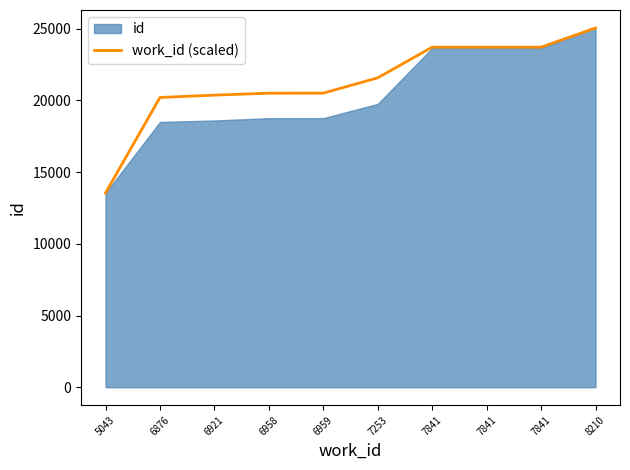

What is the greatest value displayed?

25055.0